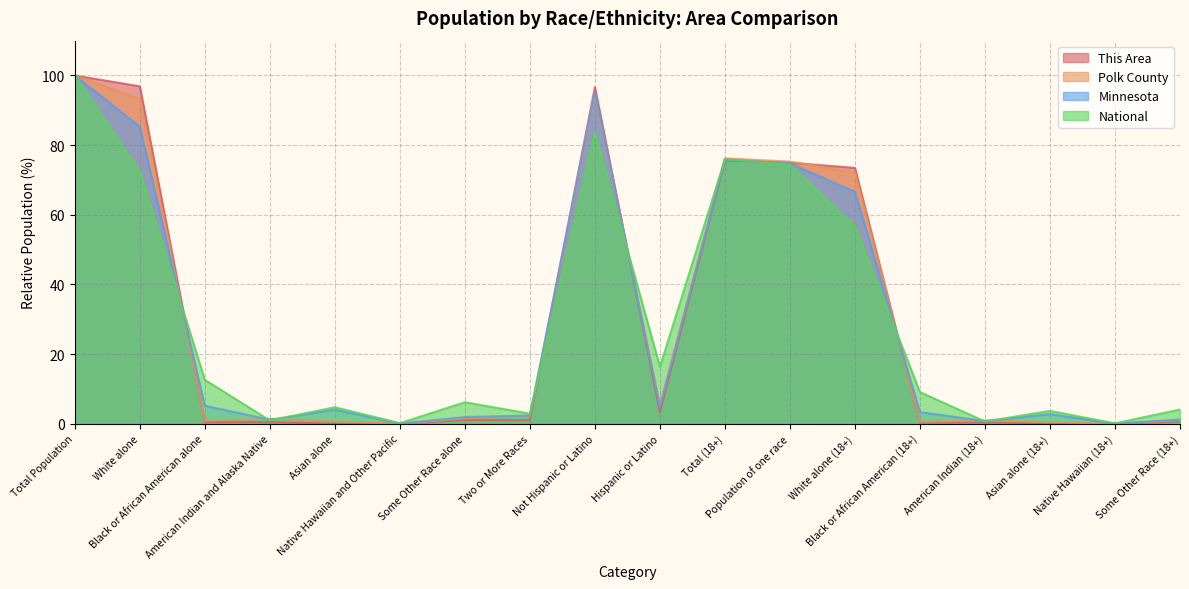

How many lines are shown in the chart?

4